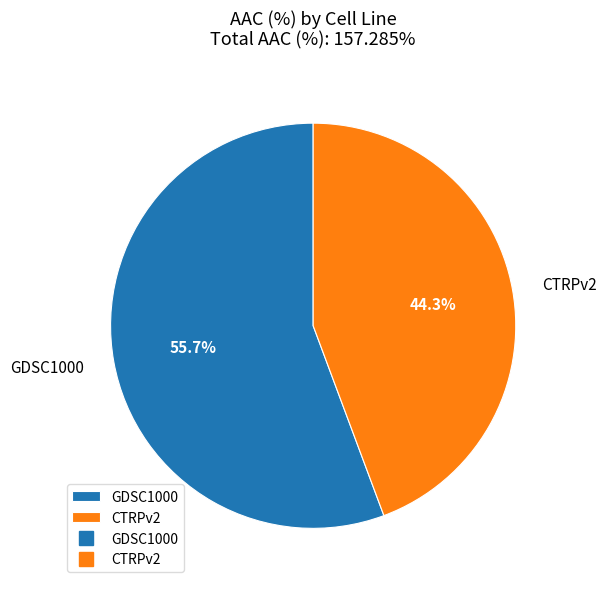

What is the smallest slice in the pie chart?

CTRPv2